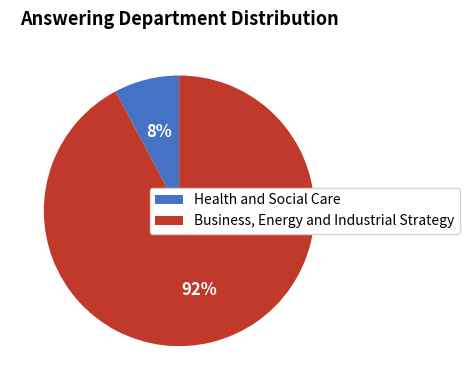

Which slice represents more than half of the pie?

Business, Energy and Industrial Strategy